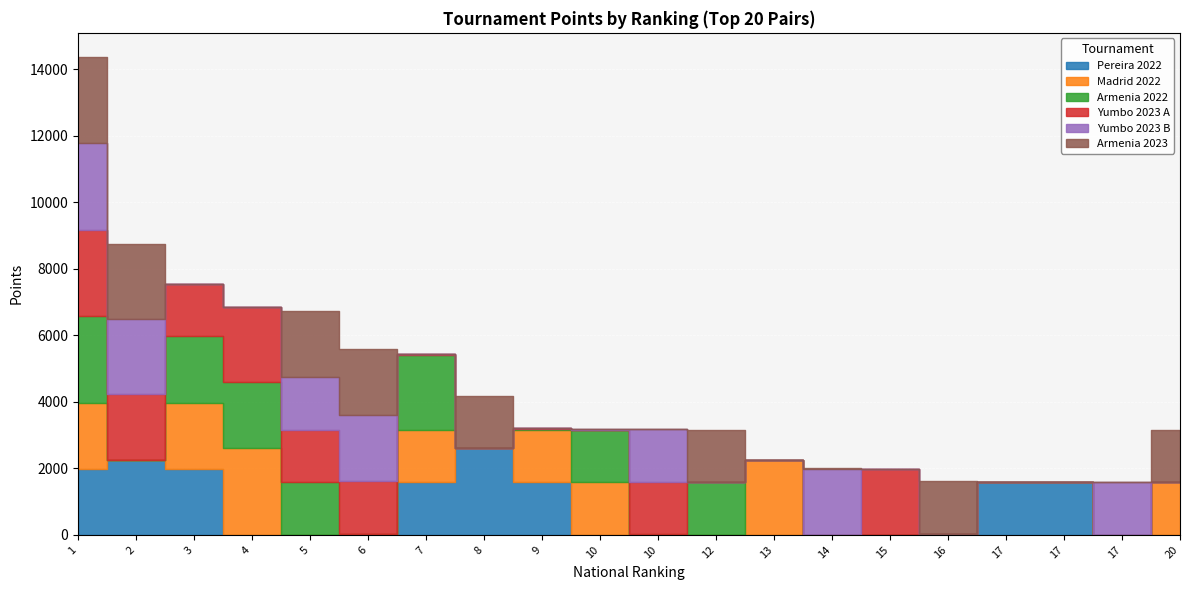

Where does the Yumbo 2023 A series first go above 20?

1